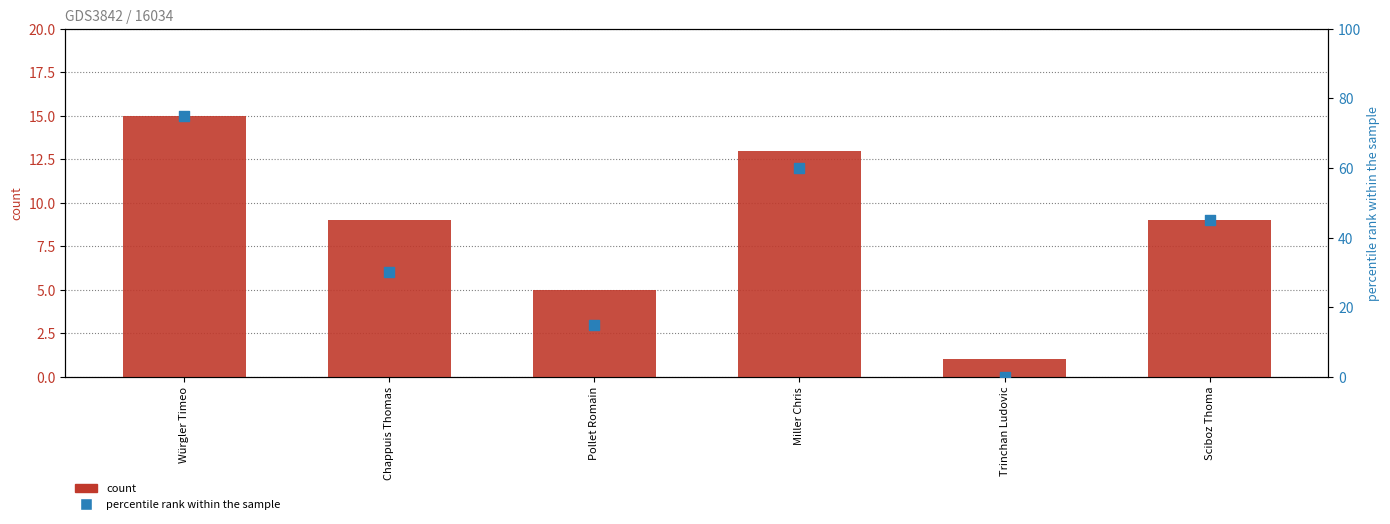

Is the value of Sets (count) at Pollet Romain greater than the value of Vict. (percentile rank) at Sciboz Thoma?

No